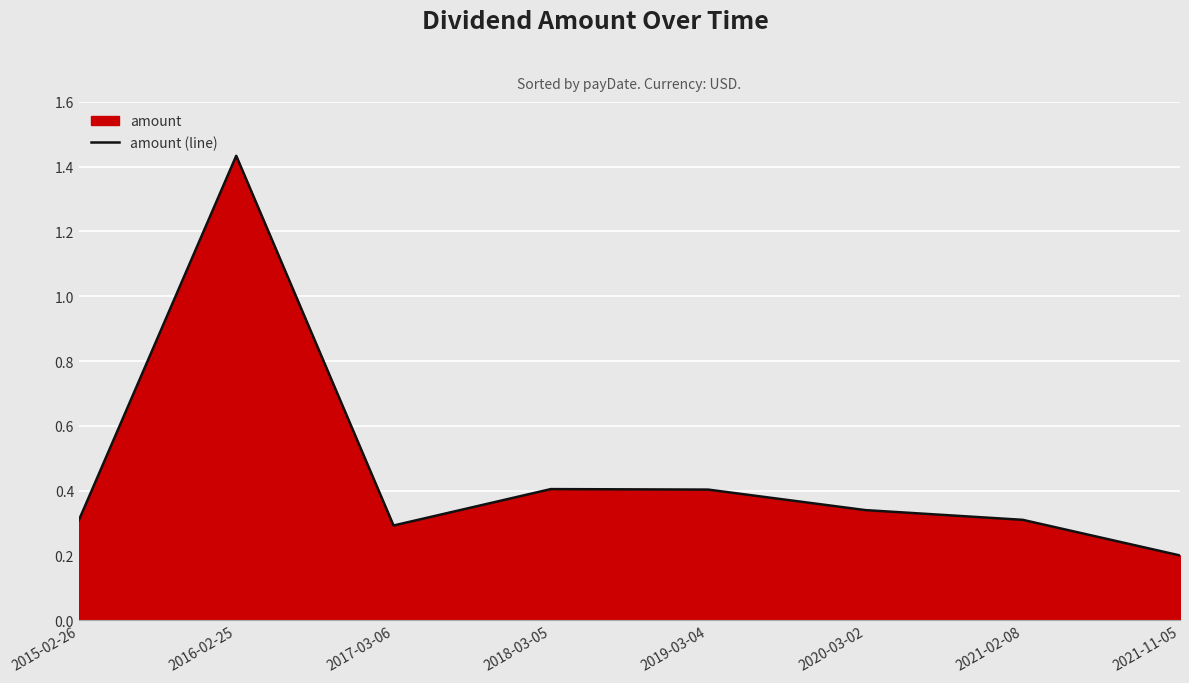

The chart shows a value of 0.2 at 2021-11-05. True or false?

True